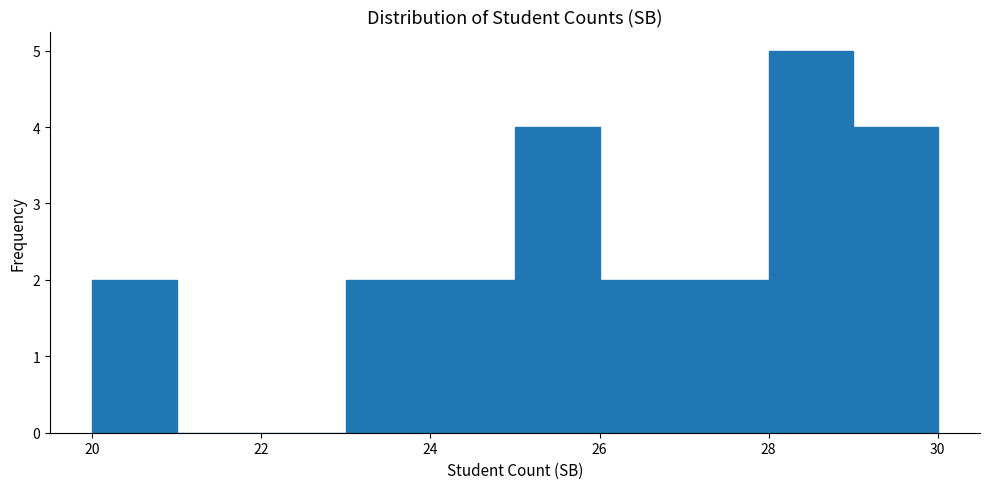

Reading left to right, transcribe this chart: for each bar, give the range it covers on the x-axis and its height. The values are not printed on the chart, so give them approximately, as read against the axis.

20 to 21: 2
21 to 22: 0
22 to 23: 0
23 to 24: 2
24 to 25: 2
25 to 26: 4
26 to 27: 2
27 to 28: 2
28 to 29: 5
29 to 30: 4